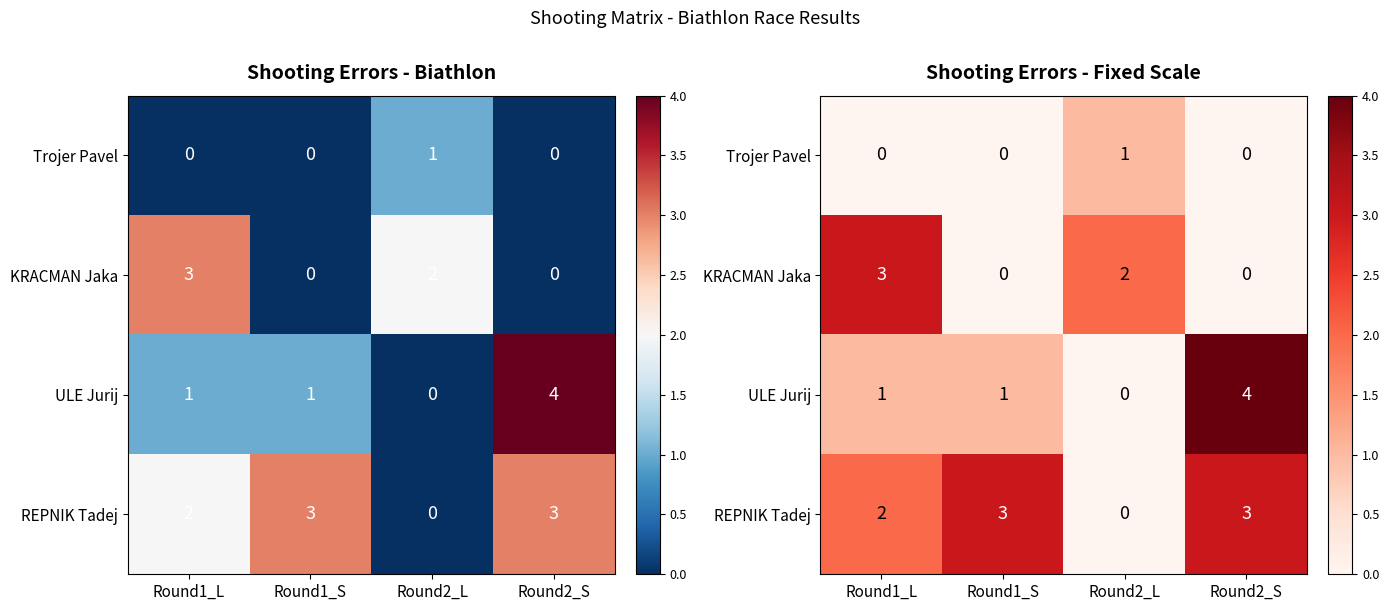

What is the difference between the maximum and minimum values in the ULE Jurij series?

4